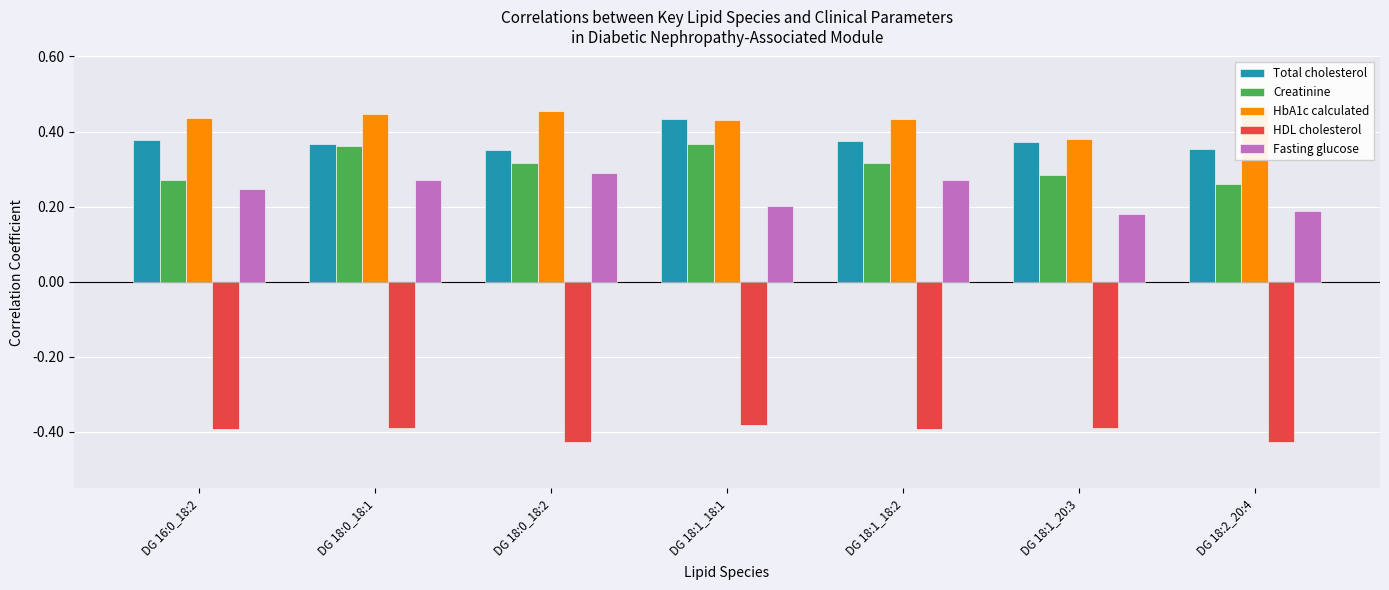

At which label is HDL cholesterol closest to 0?

DG 18:1_18:1